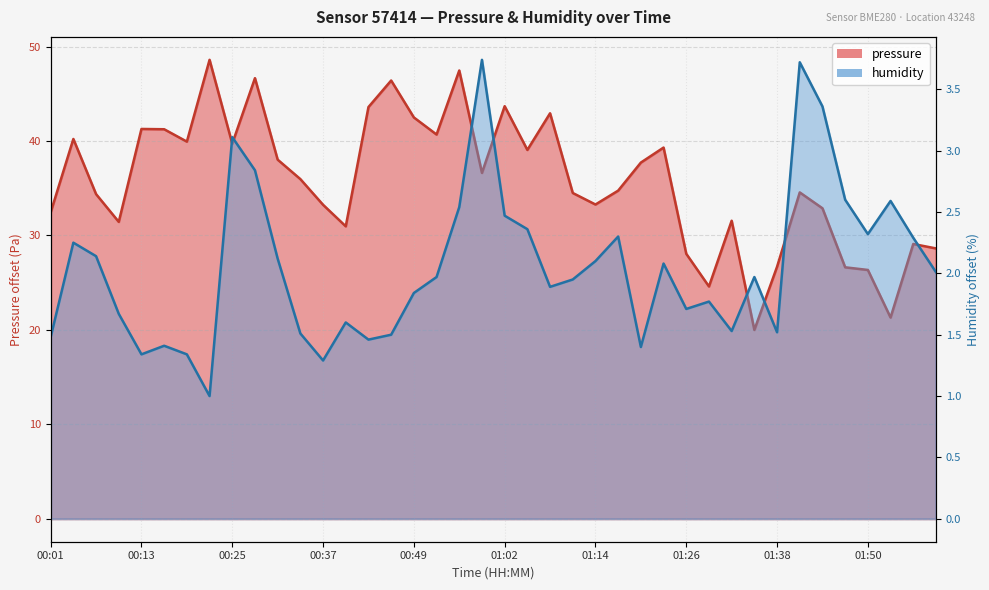

At 00:16, list the series in order from largest to smallest.

pressure, humidity